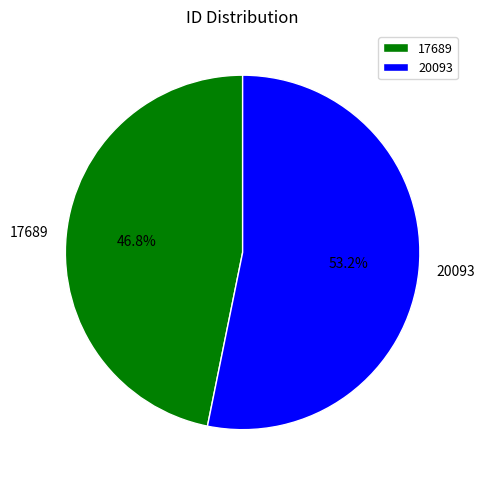

Combined, what portion of the pie is 17689 and 20093?

100.0%